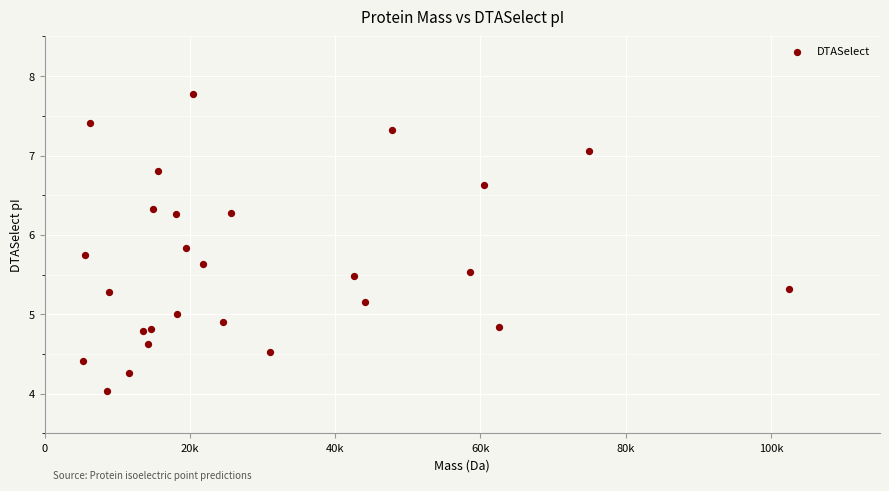

What is the range of Y values (max minus min)?

3.7